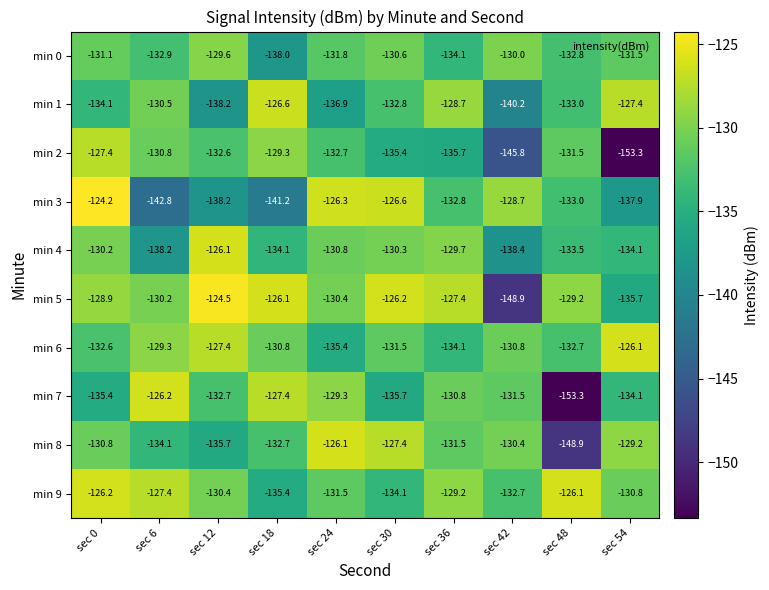

At sec 0, list the series in order from smallest to largest.

min 7, min 1, min 6, min 0, min 8, min 4, min 5, min 2, min 9, min 3